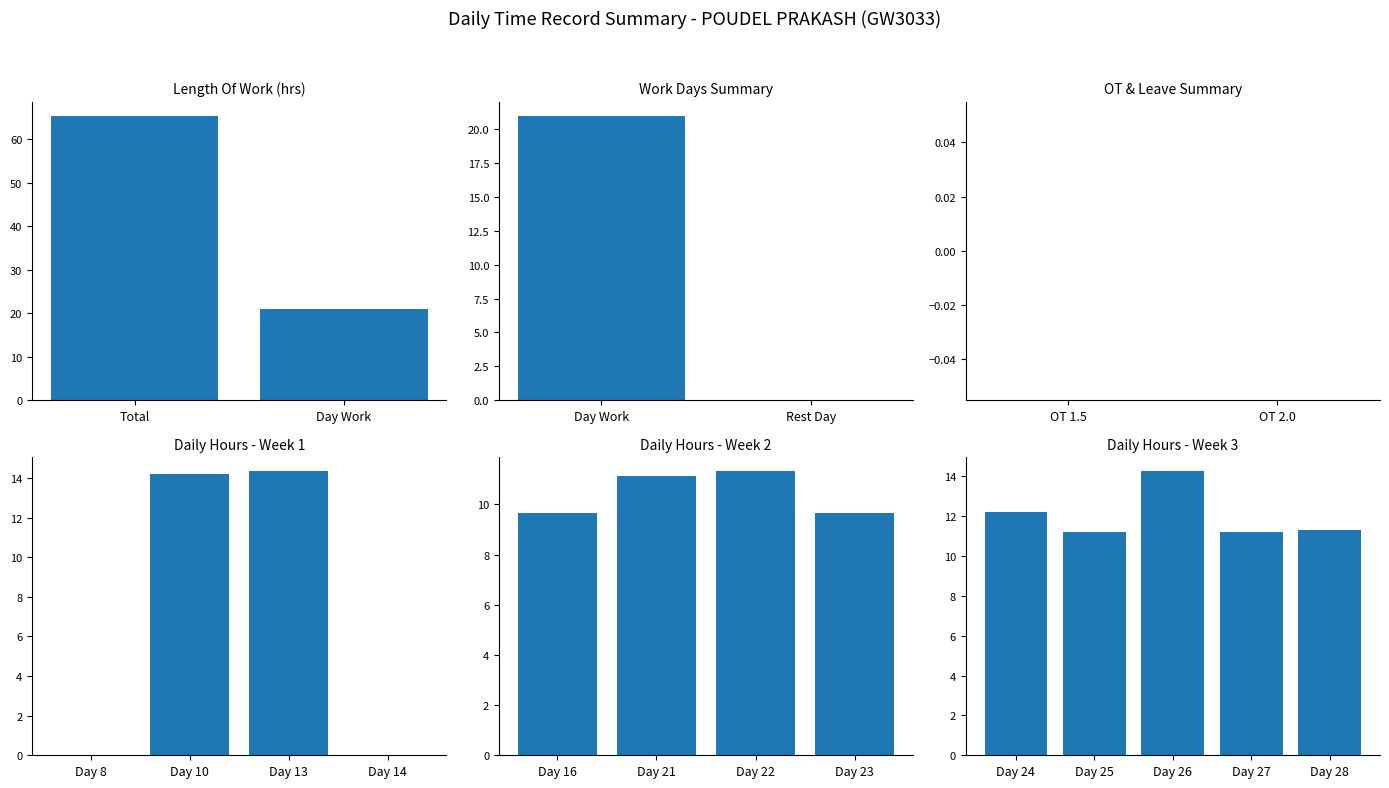

Read the Length Of Work value at Day 25.

11.2